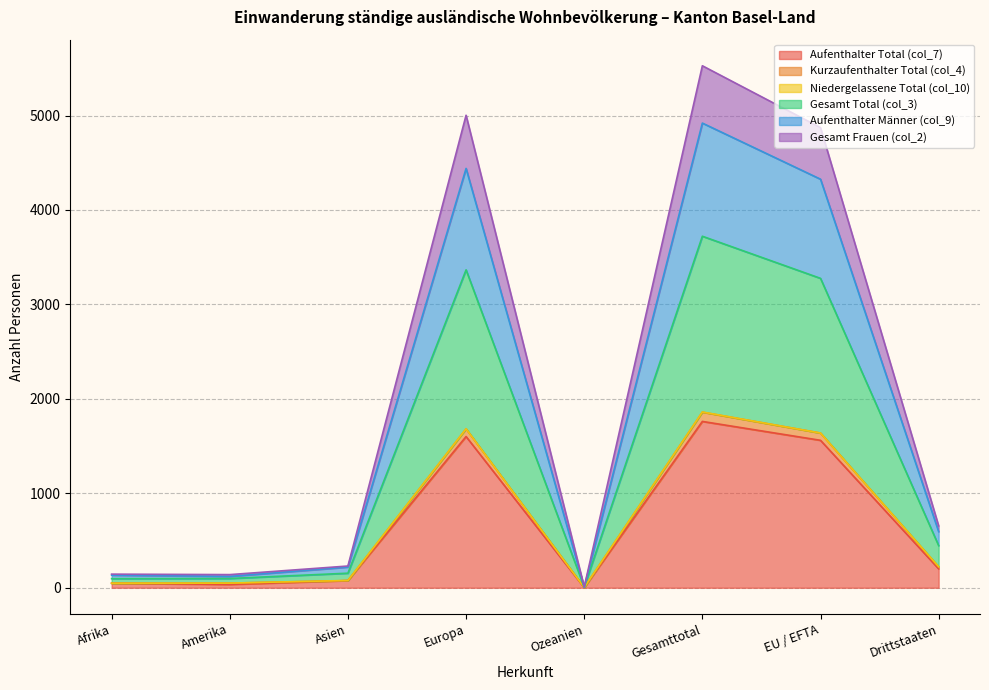

What is the total value across all series at Gesamttotal?

5527